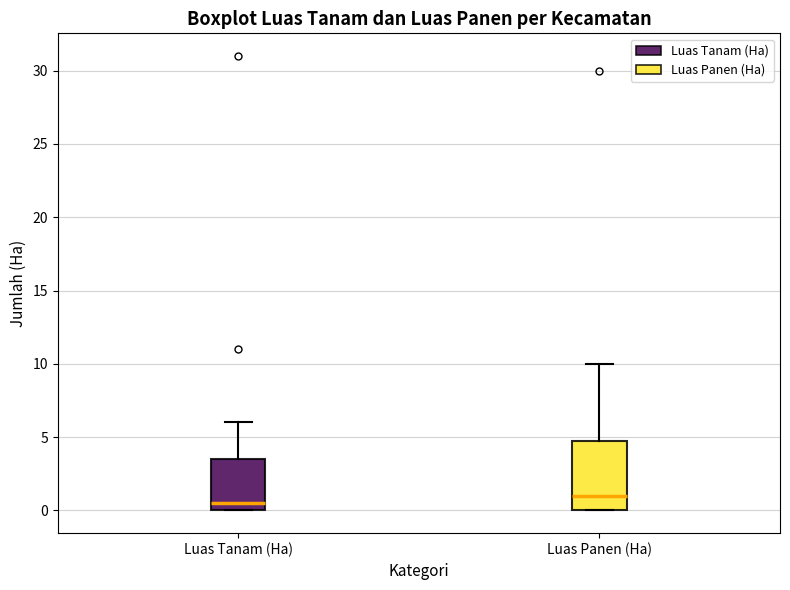

Where is the lower edge of the box for Luas Tanam (Ha) on the y-axis? The values are not printed on the chart, so give them approximately, as read against the axis.

0.0